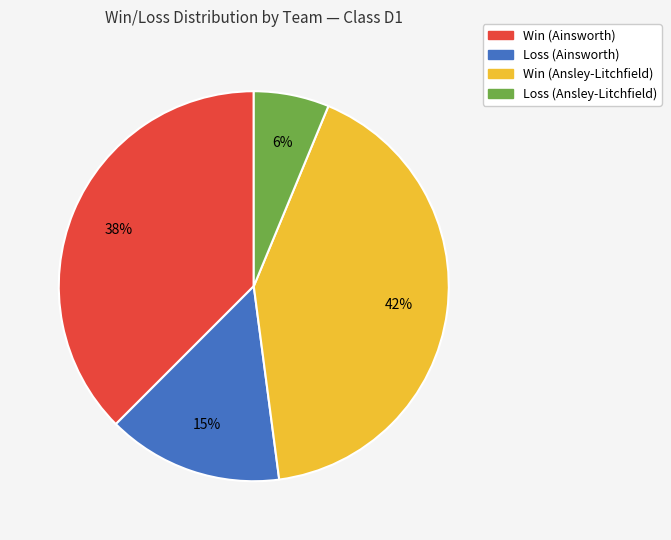

Does any single category account for the majority?

No